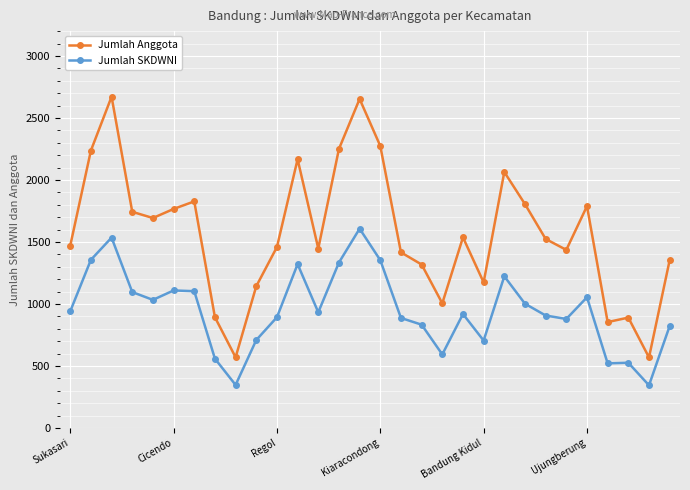

Which series has the largest total across all categories?

Jumlah Anggota